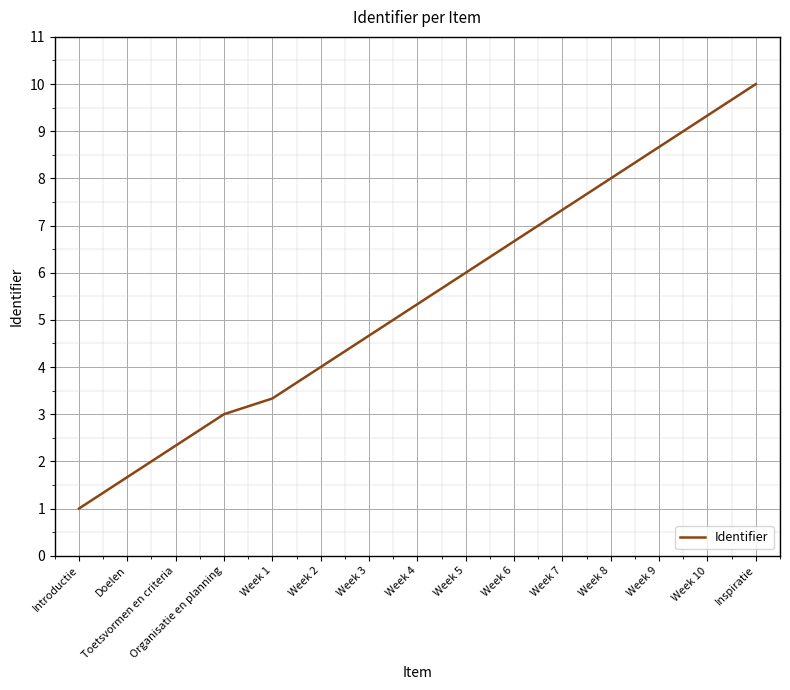

What is the average value?

5.4